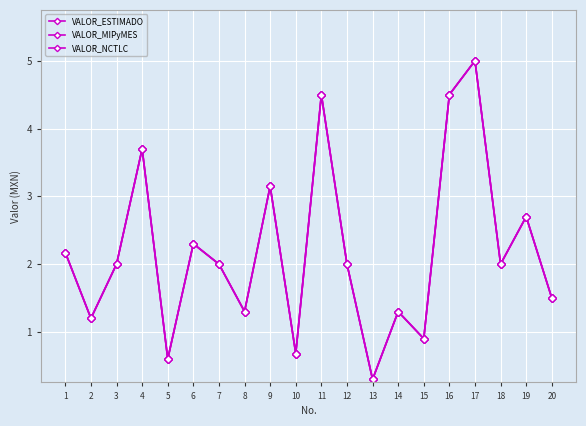

Does the chart have visible grid lines?

Yes